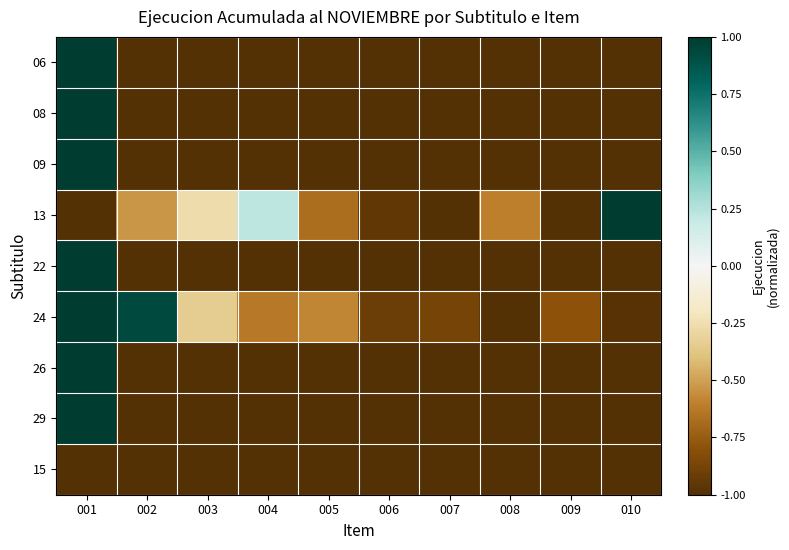

At 006, list the series in order from smallest to largest.

06, 08, 09, 22, 26, 29, 15, 13, 24